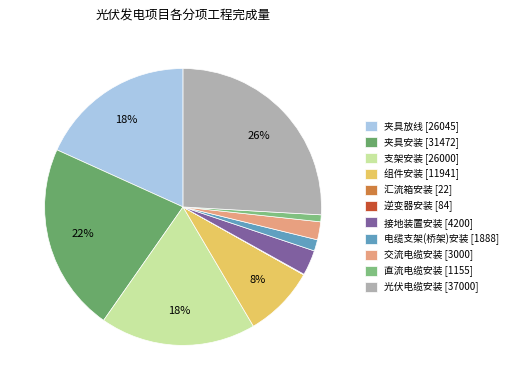

The 支架安装 slice represents 18% of the pie. True or false?

True